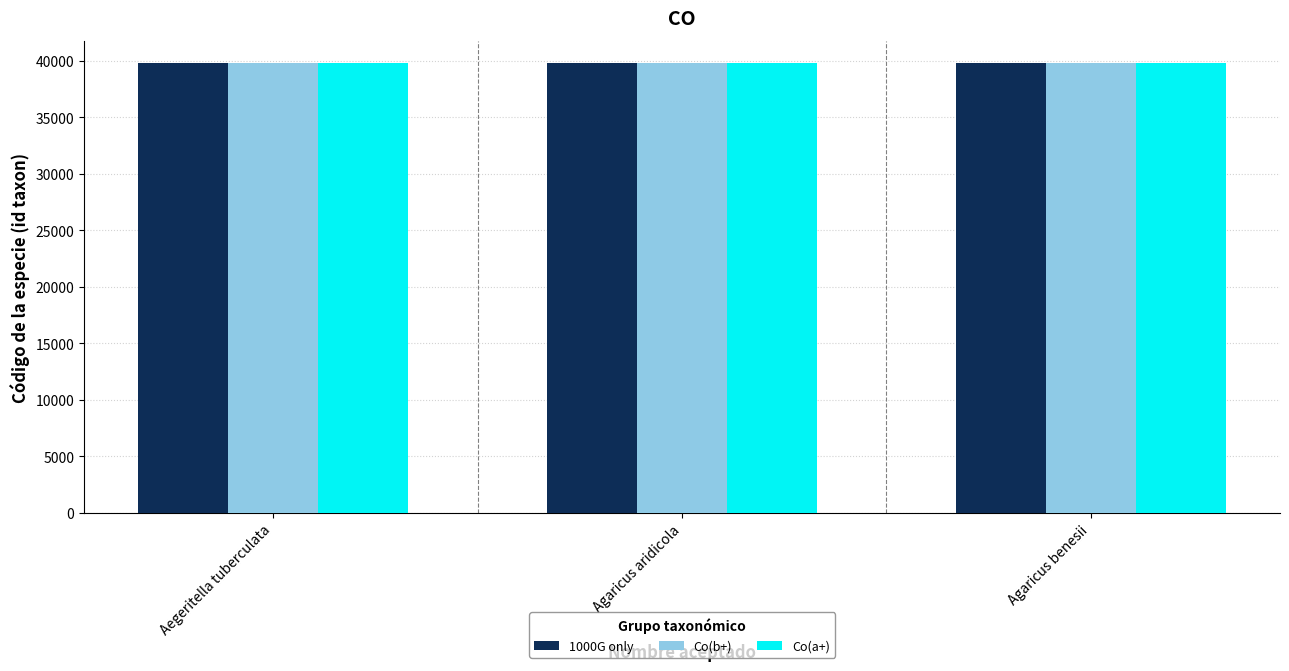

What is the minimum value shown in the chart?

39754